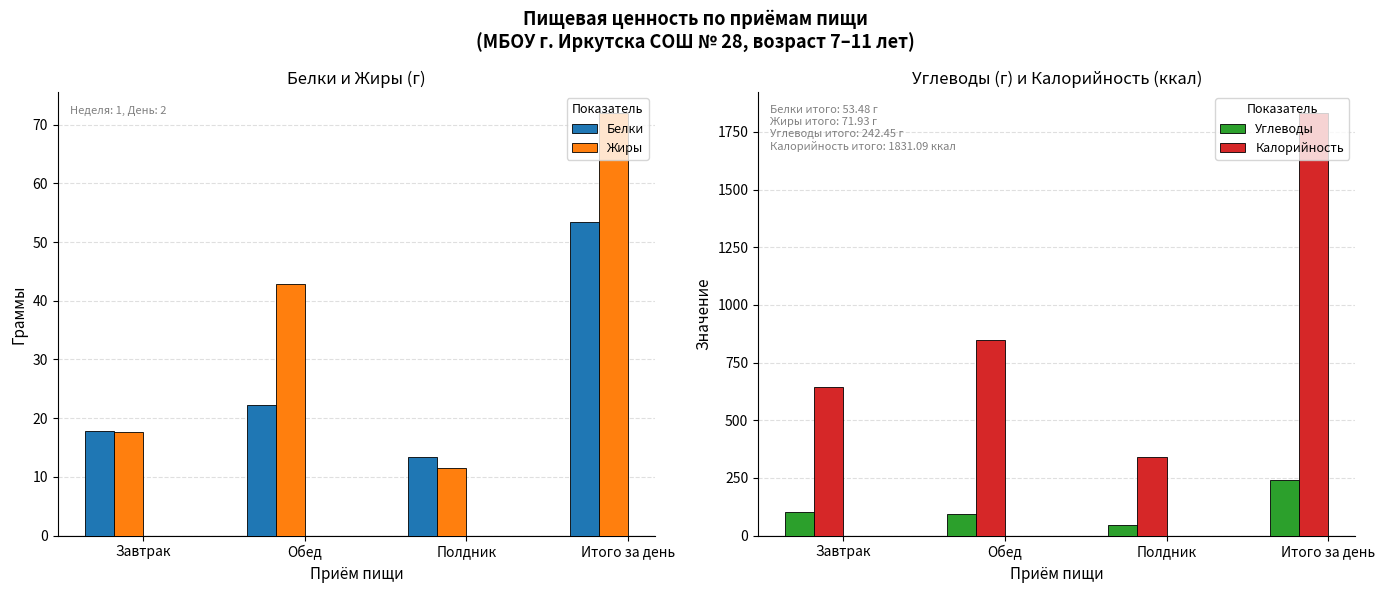

How many values in the Жиры series exceed 42?

2